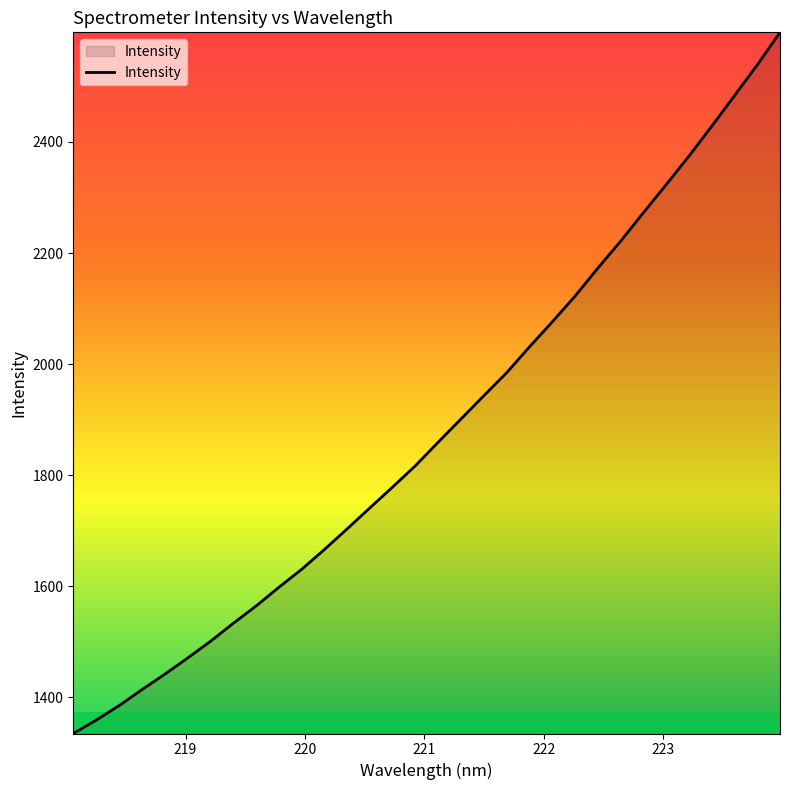

What is the greatest value displayed?

2597.4